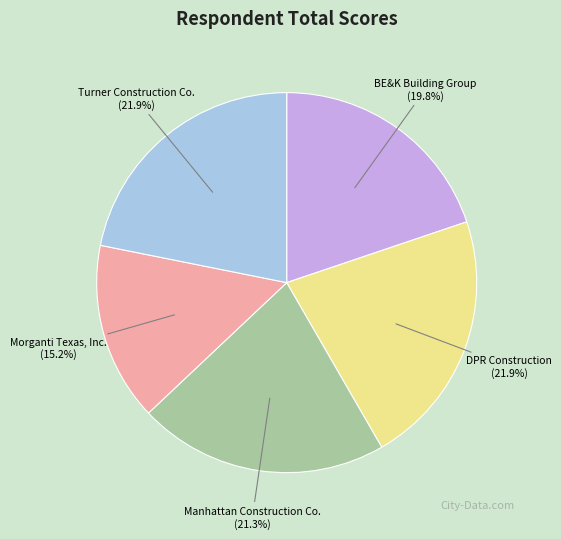

How many segments does this pie chart have?

5